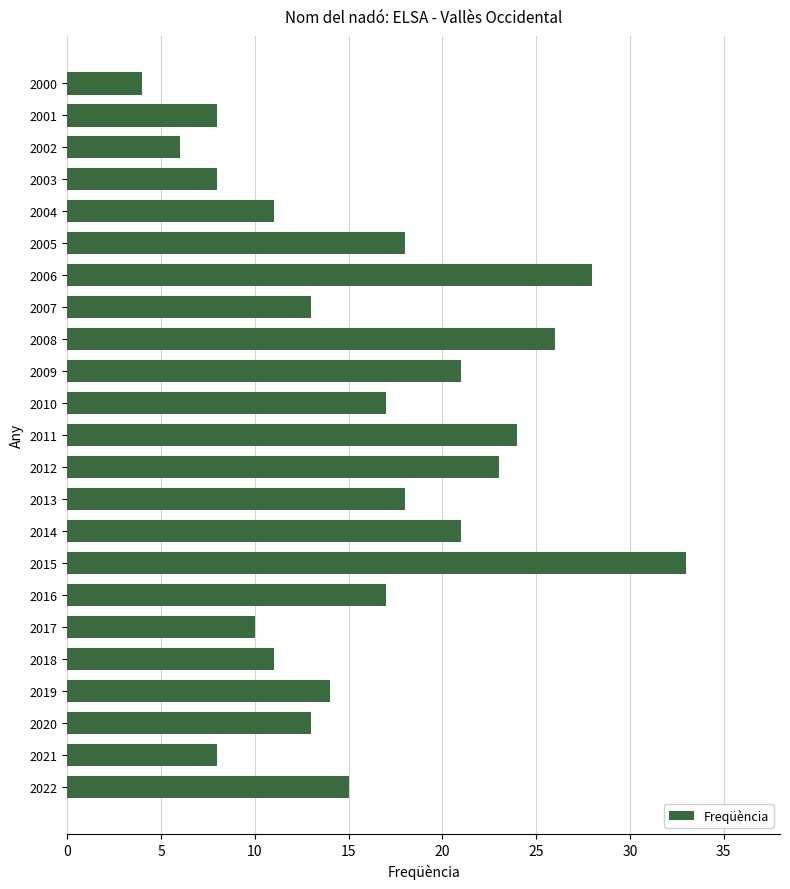

Are the bars grouped side by side (vs. stacked)?

No